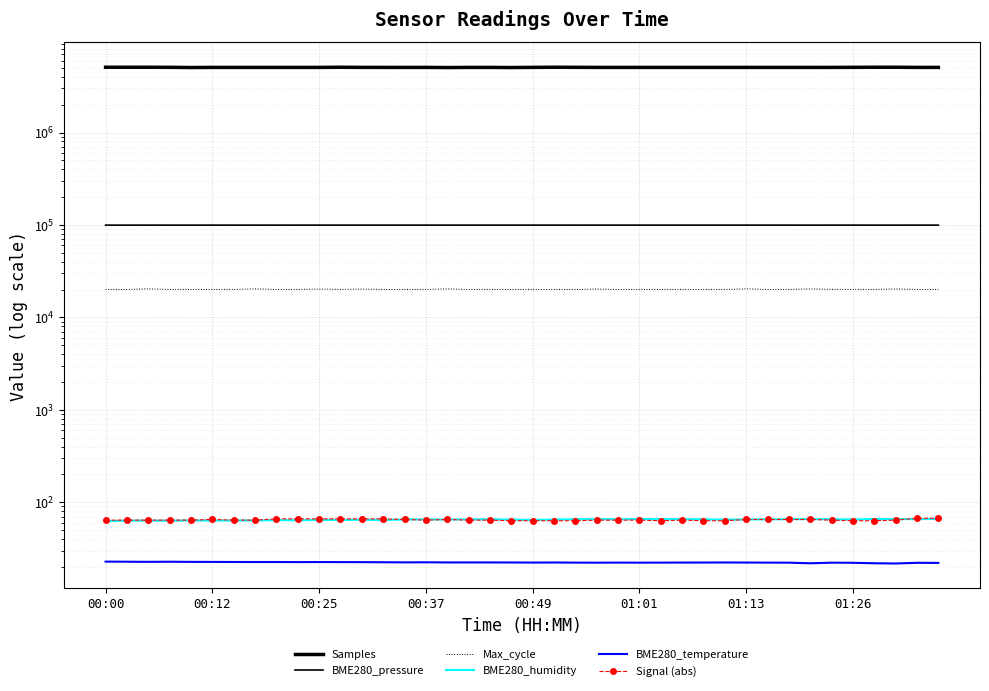

At which category does BME280_pressure reach its first local valley?

00:49